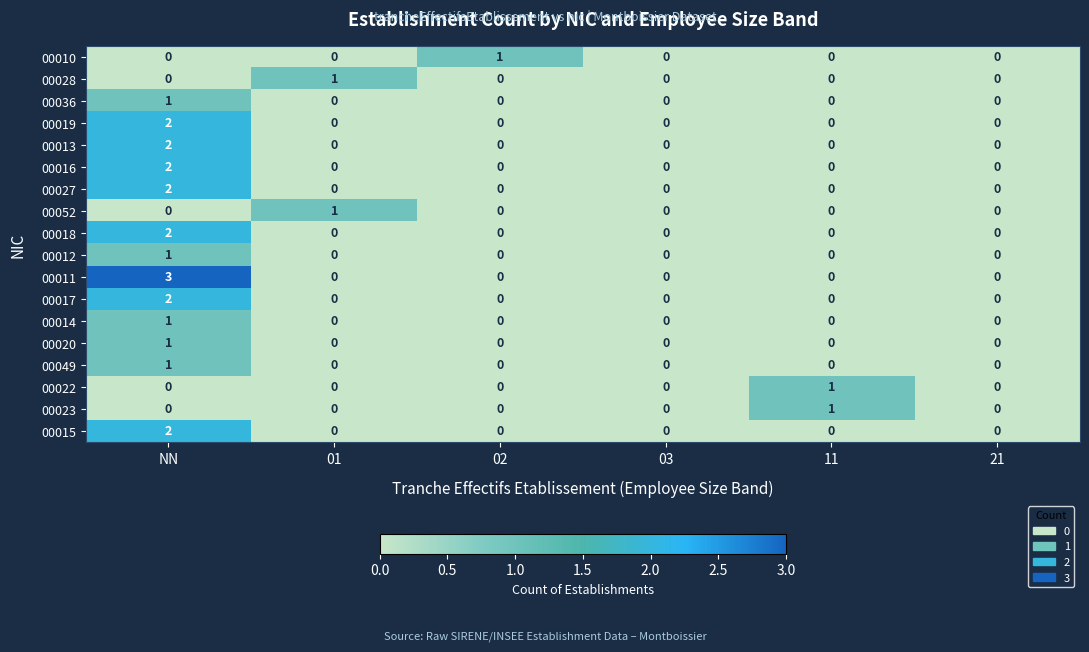

At which category is the sum across all series the highest?

NN